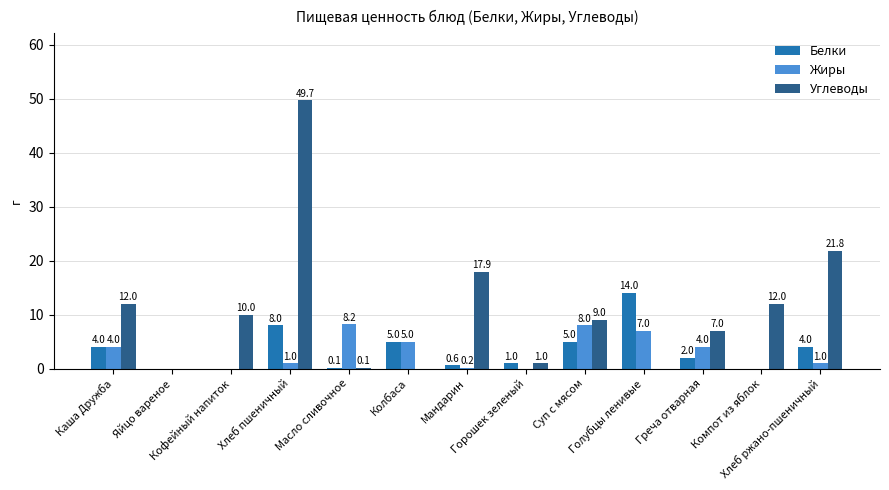

What is the highest value of the Белки series?

14.0